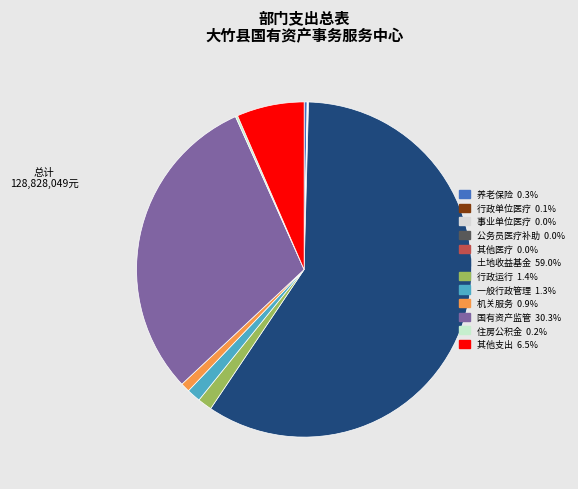

Which category has the biggest portion of the pie?

其他国有土地收益基金支出